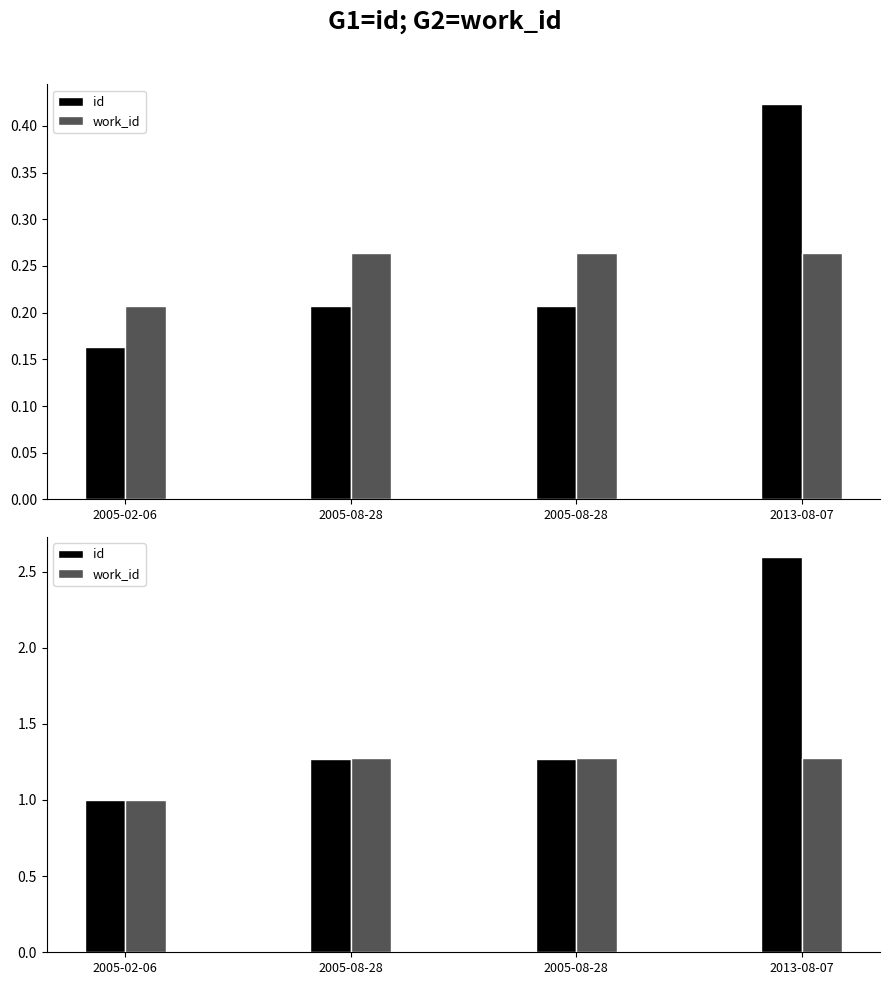

What is the difference between the maximum and minimum values in the work_id series?

0.3